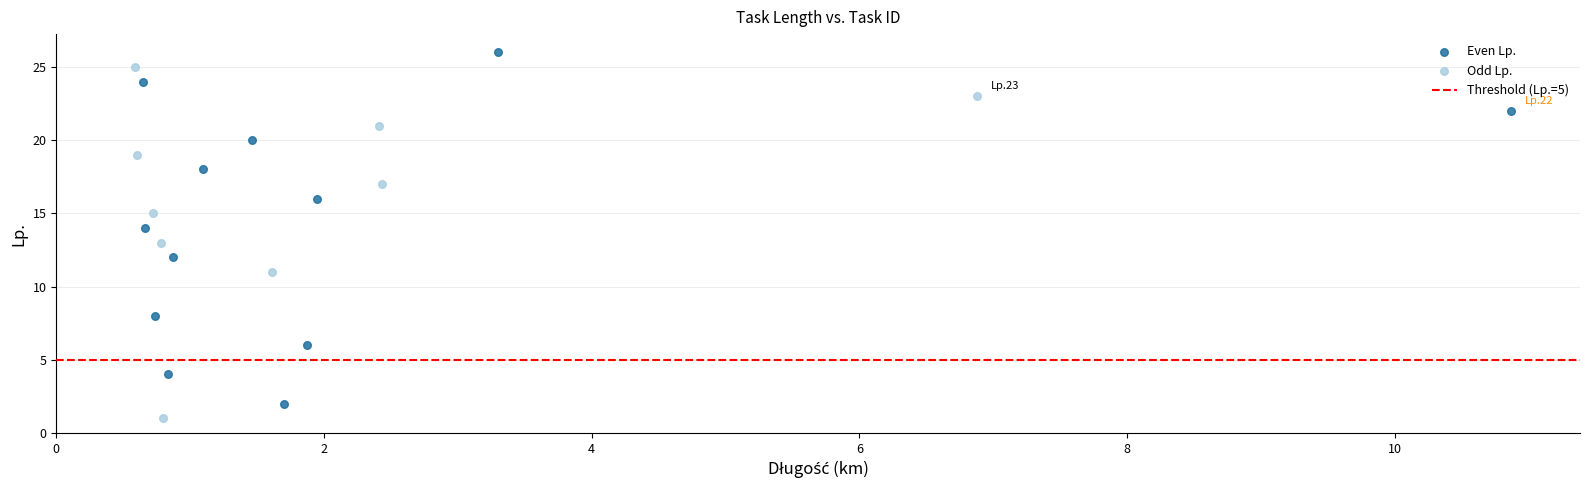

Which series reaches the minimum Y coordinate?

Odd Lp.